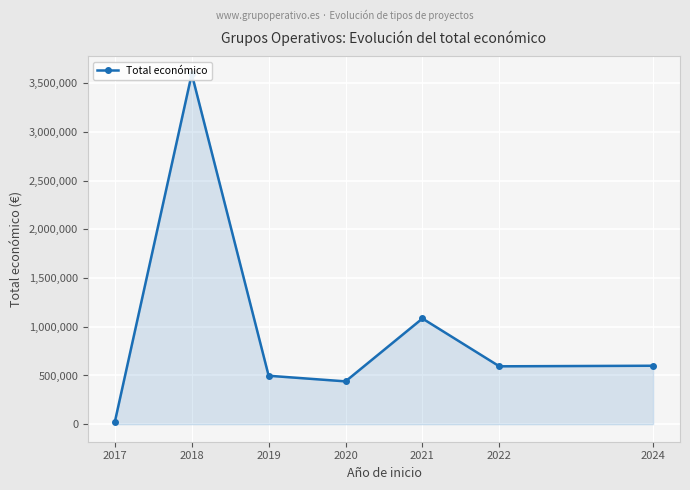

Reading left to right, list all the values displayed in this chart.

2017=25000	2018=3594297	2019=497232	2020=439594	2021=1084726	2022=594138	2024=599927